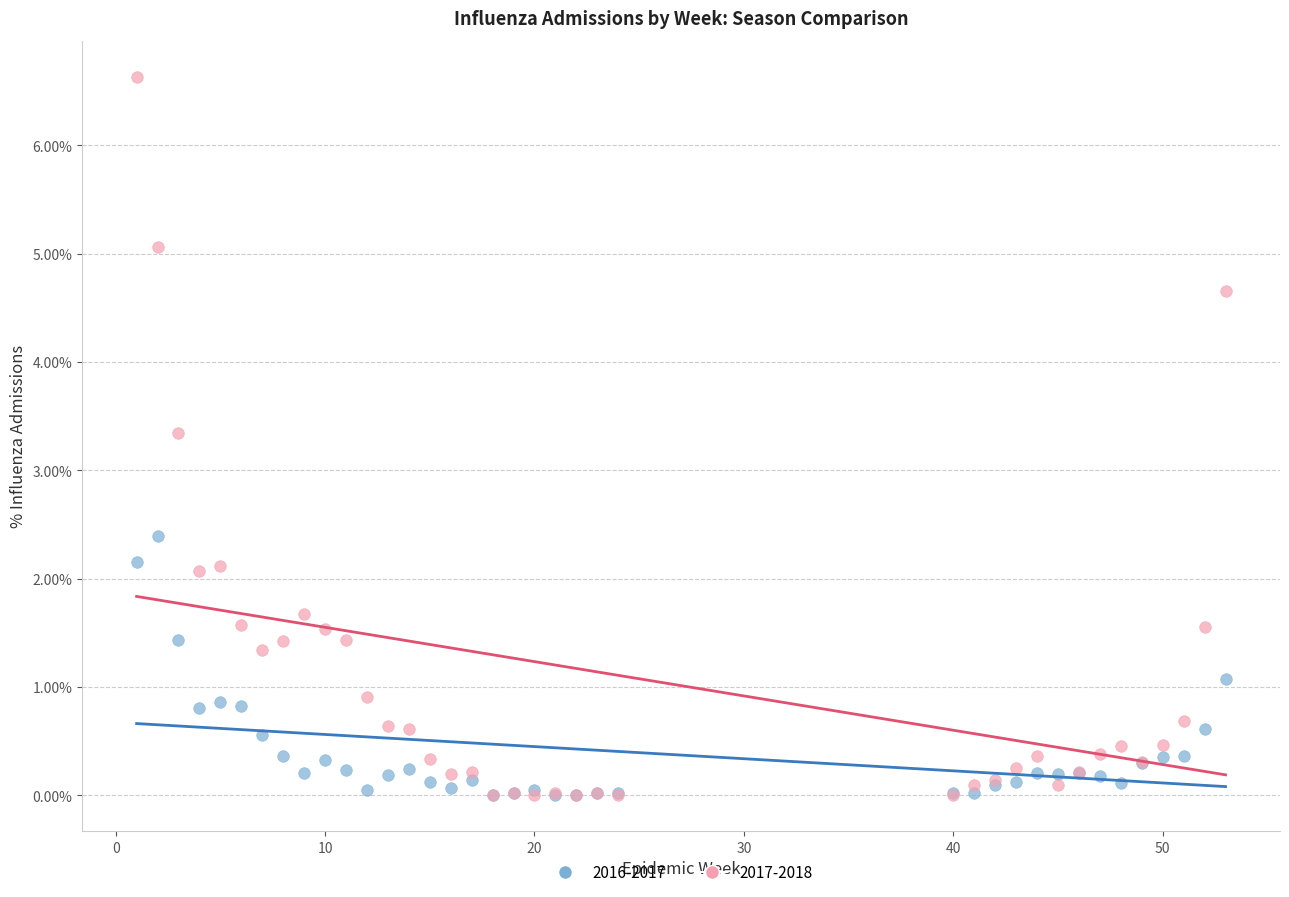

What are all the series names shown in the legend?

2016-2017, 2017-2018